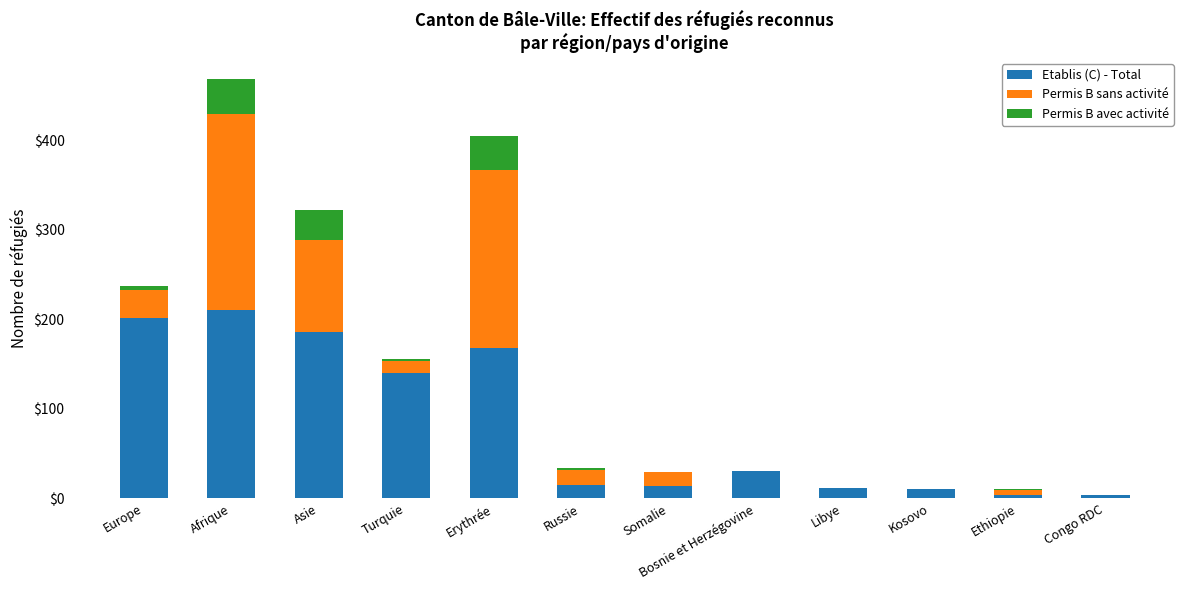

Is it true that Etablis (C) - Total equals 4 at Ethiopie?

True